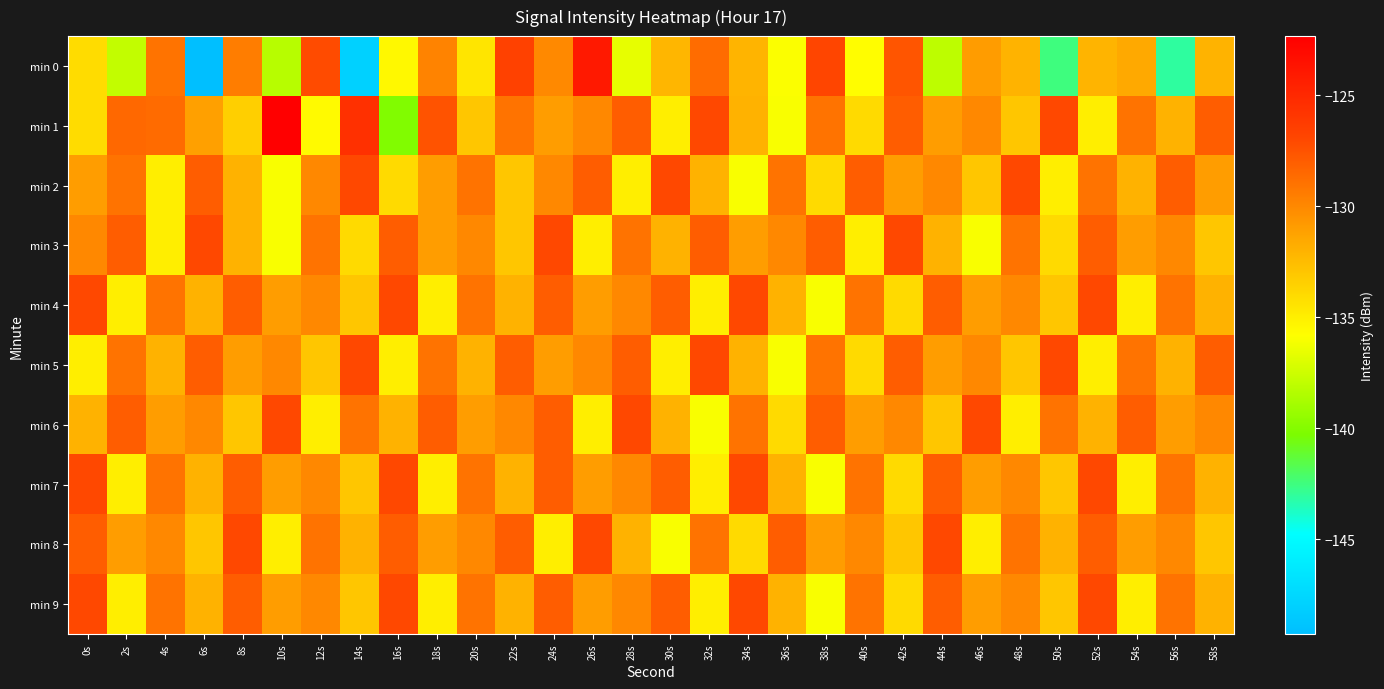

How many data points does each series have?

30